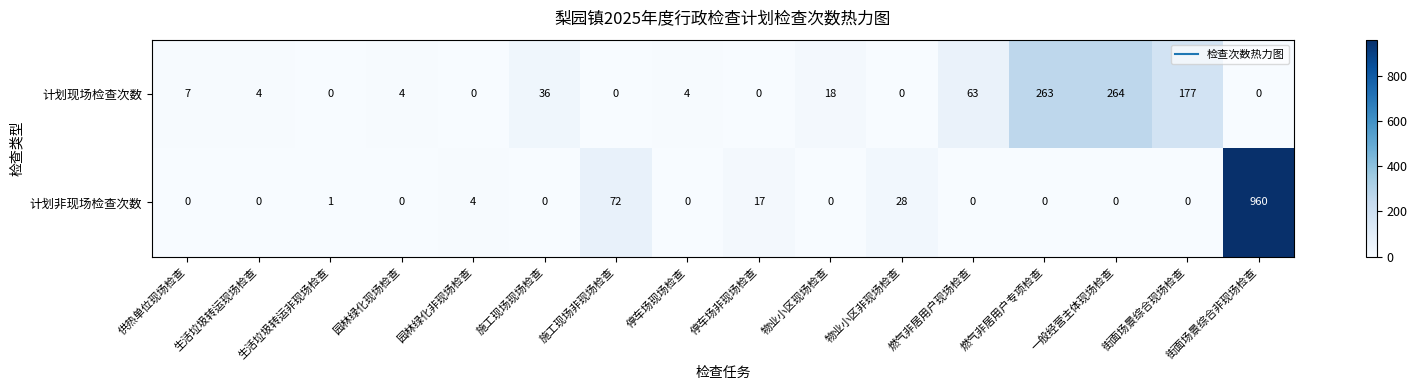

The value of 计划非现场检查次数 at 一般经营主体现场检查 is 482. True or false?

False